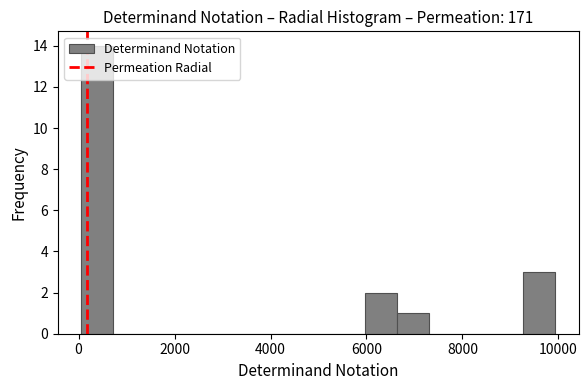

Around what value on the x-axis is the tallest bar? Give the approximate position of its centre, as read against the axis.

400